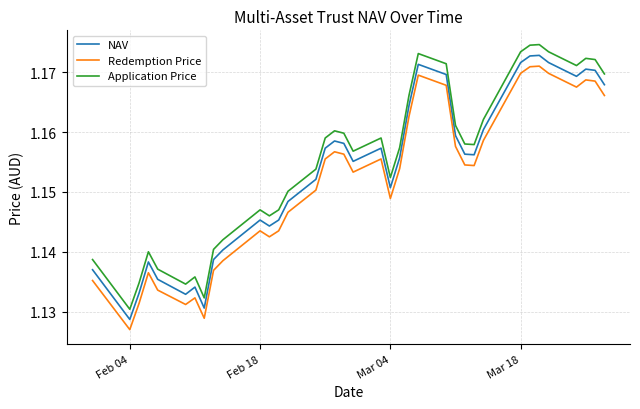

Which series has the largest range (max minus min)?

Application Price